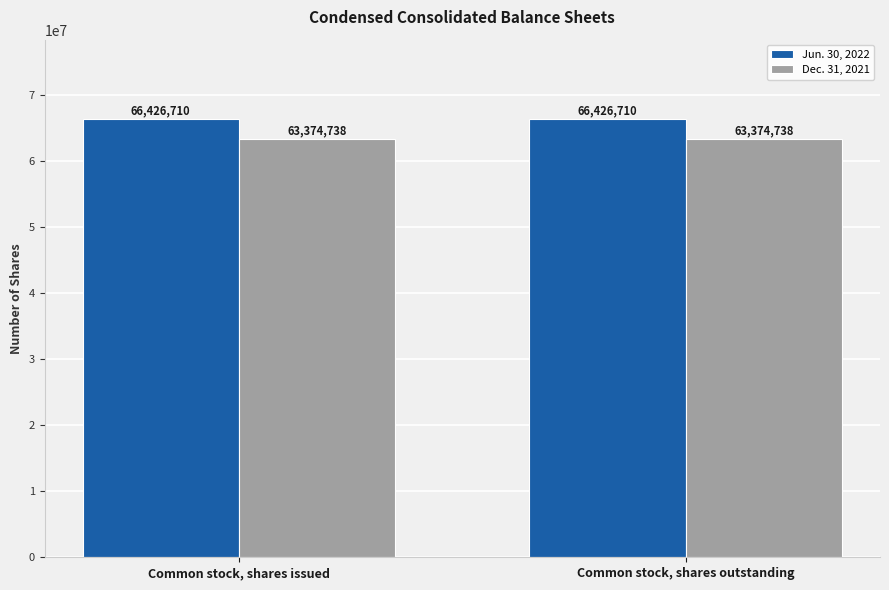

Is the value of Dec. 31, 2021 at Common stock, shares outstanding greater than the value of Jun. 30, 2022 at Common stock, shares outstanding?

No